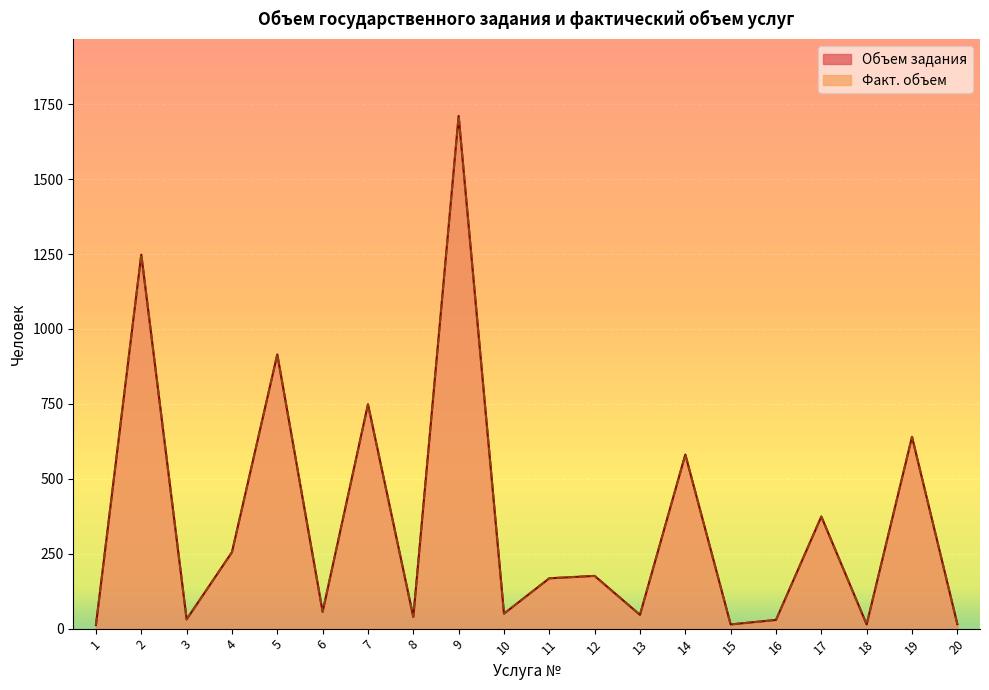

How many distinct data groups are displayed?

2